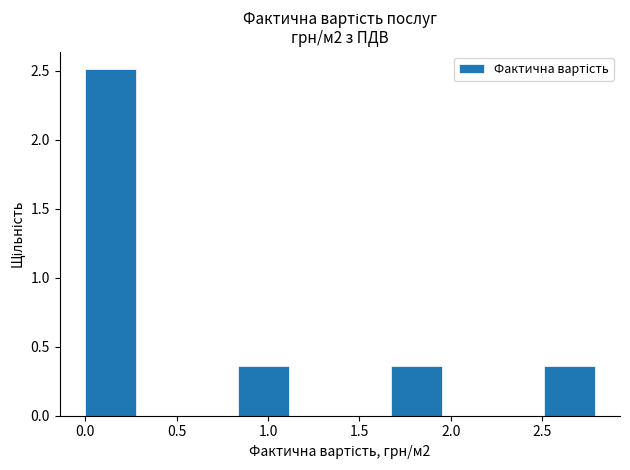

How tall is the bar that spans 2.50 to 2.80 on the x-axis? Neither the bar edges nor the heights are printed on the chart, so give them approximately, as read against the axes.

0.35